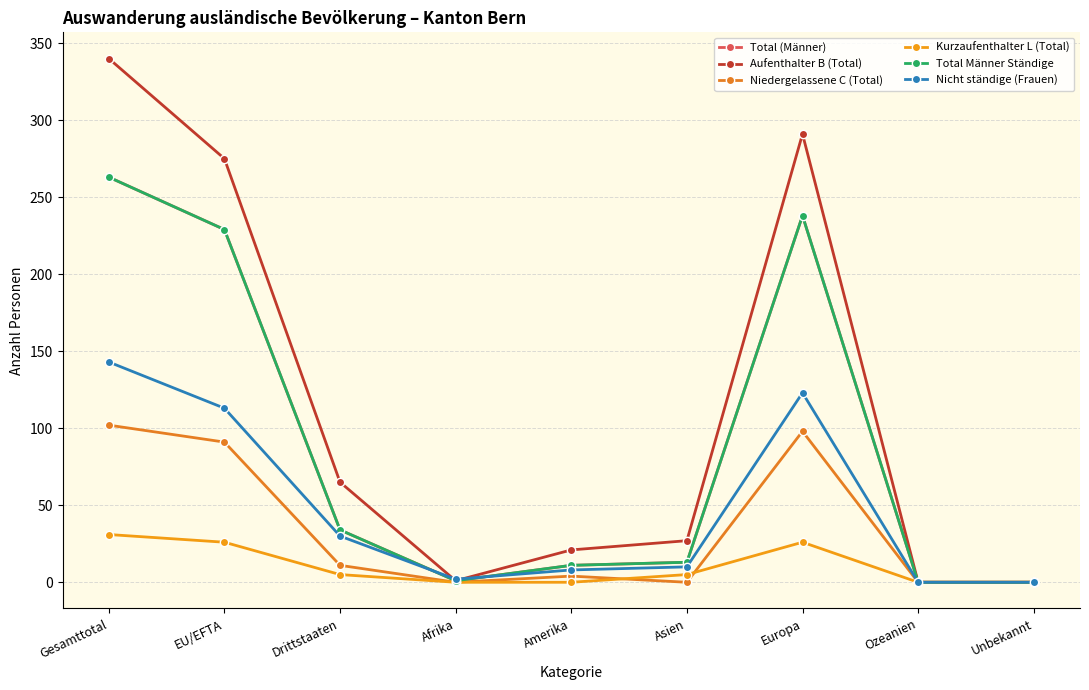

What is the sum of the Total Männer Ständige values at Asien and Europa?

251